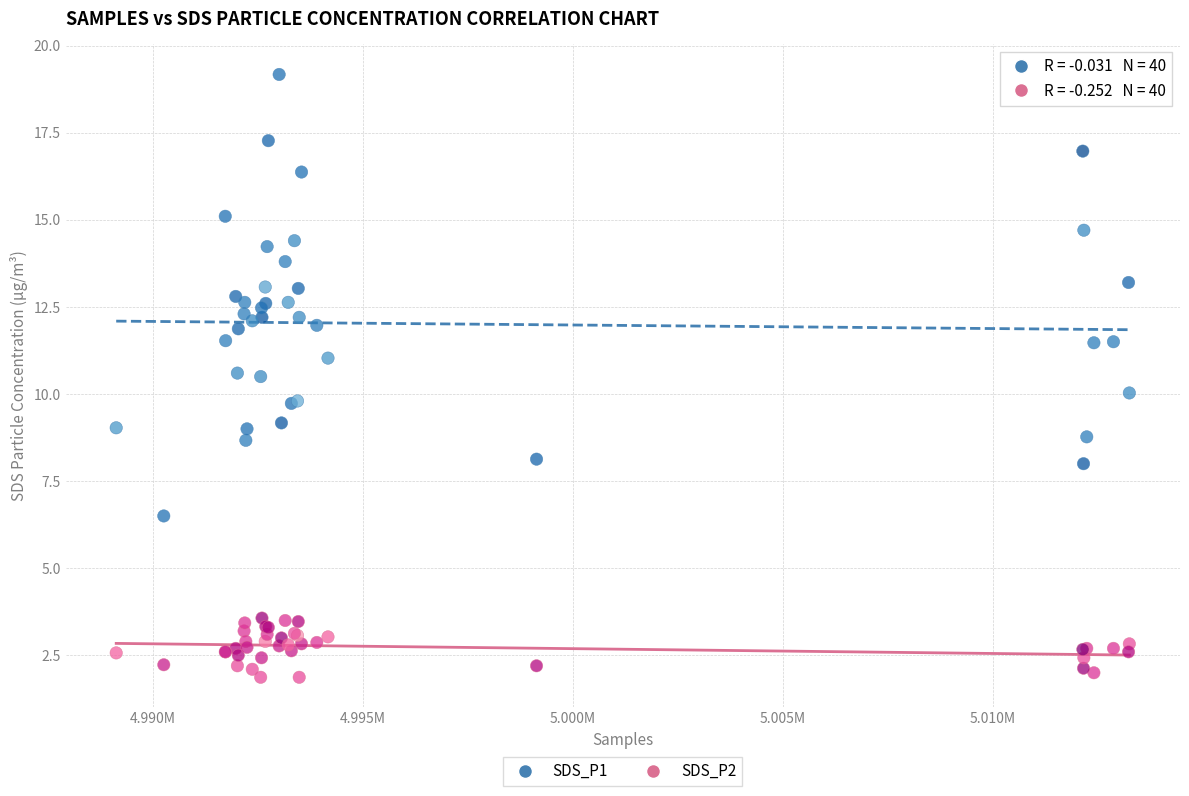

Which series contains the lowest Y value?

SDS_P2